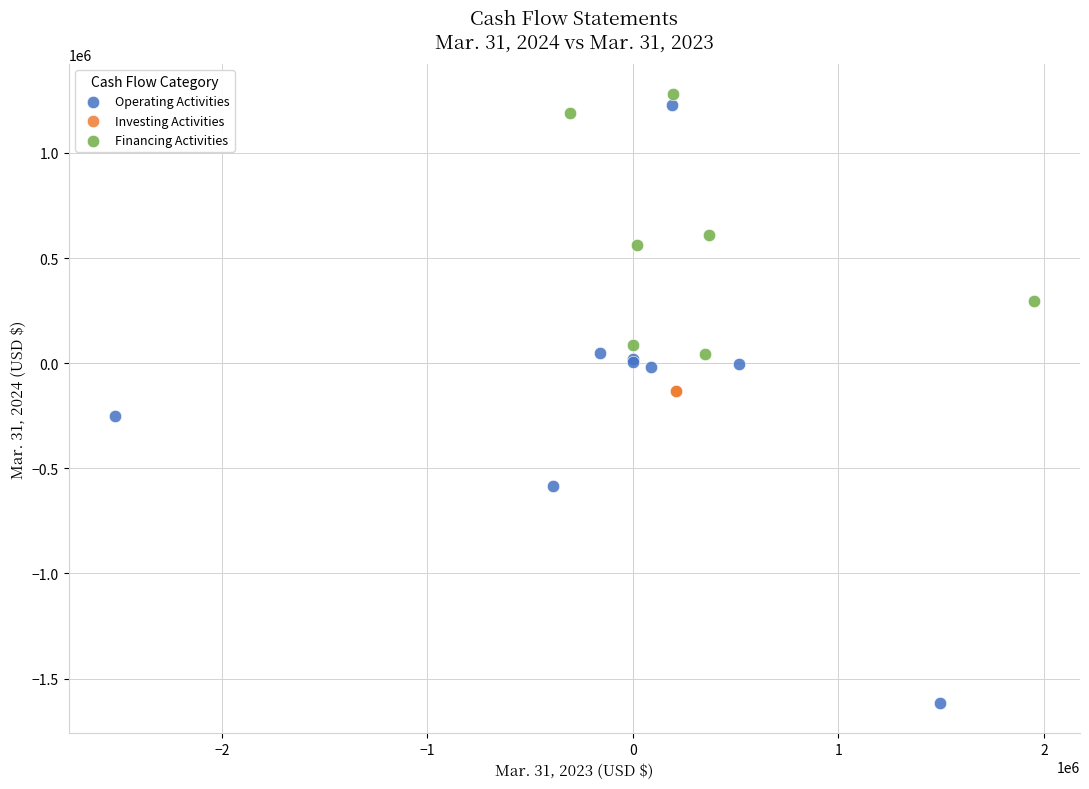

What are all the series names shown in the legend?

Operating Activities, Investing Activities, Financing Activities